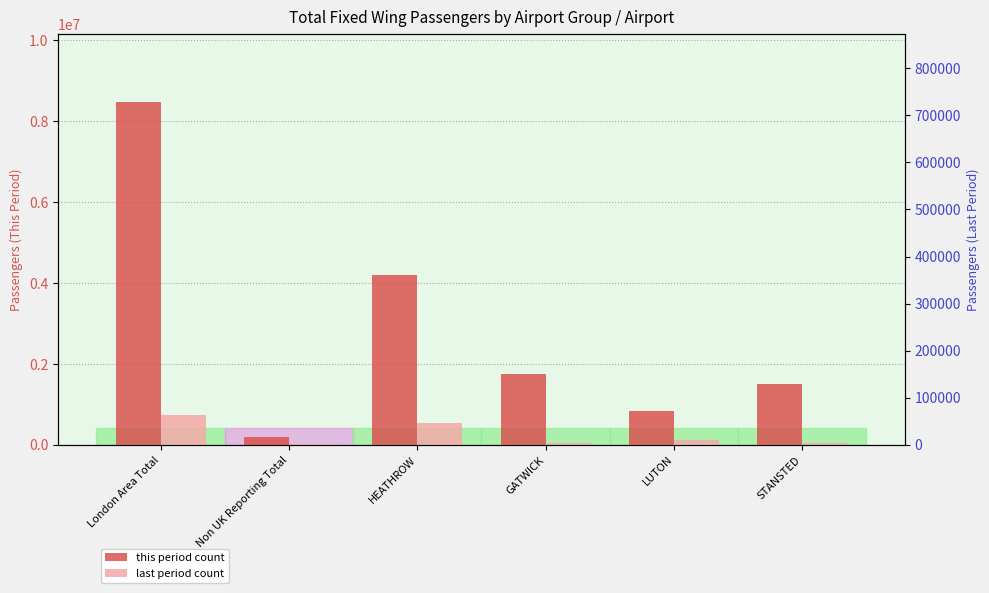

Where does the total_pax_fixed_wing_this_period series first go above 1745510?

London Area Total